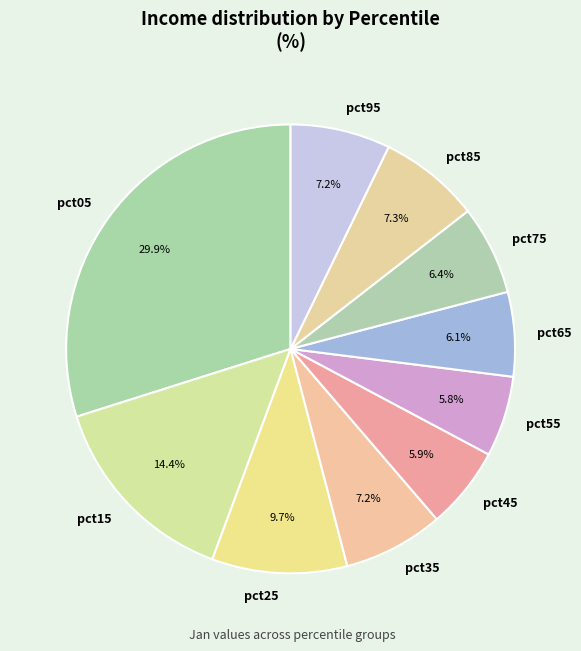

How much of the chart is everything except pct85?

92.7%